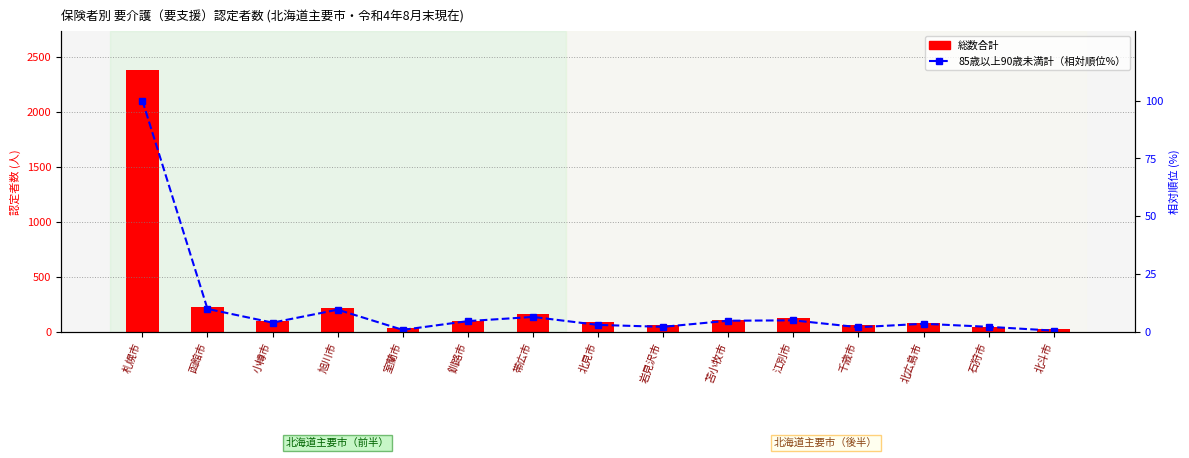

List the series in order of their overall mean, highest first.

総数合計, 85歳以上90歳未満計（相対順位%）